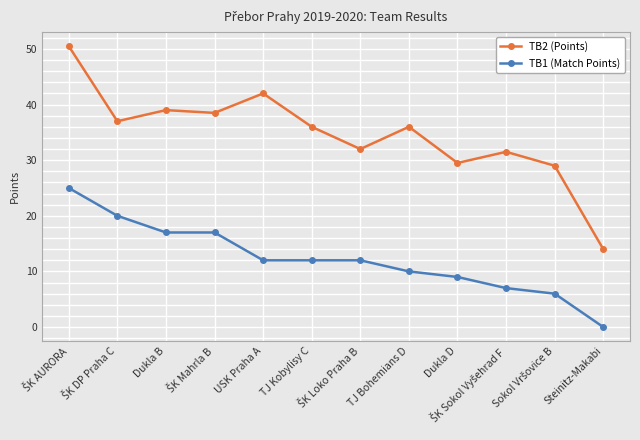

True or false: TB1 (Match Points) and TB2 (Points) intersect in this chart.

False